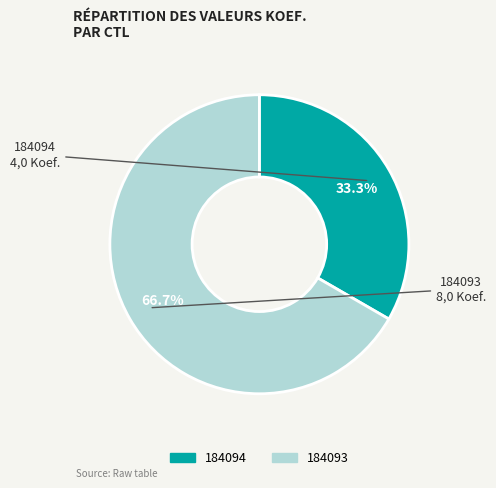

Count the number of slices in the pie.

2